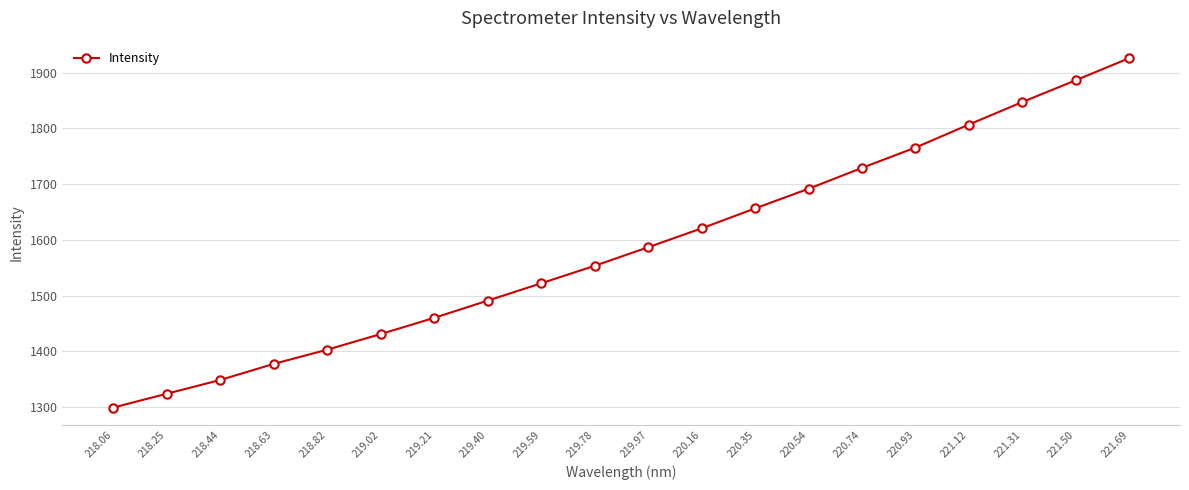

What is the sum of the values at 220.93 and 221.12?

3572.7